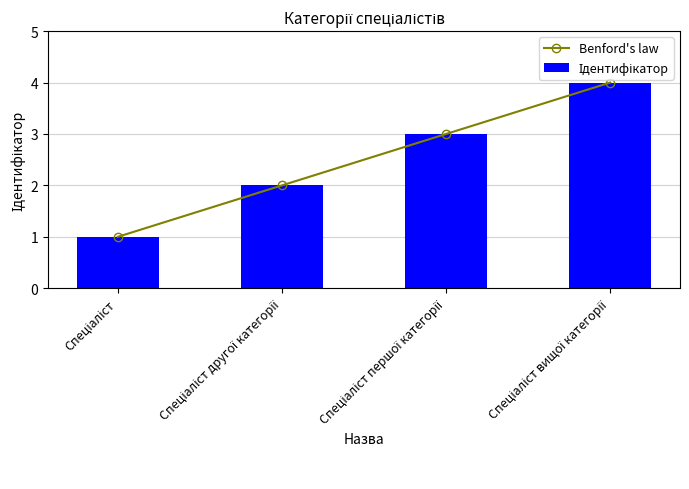

How many groups of bars are there?

4